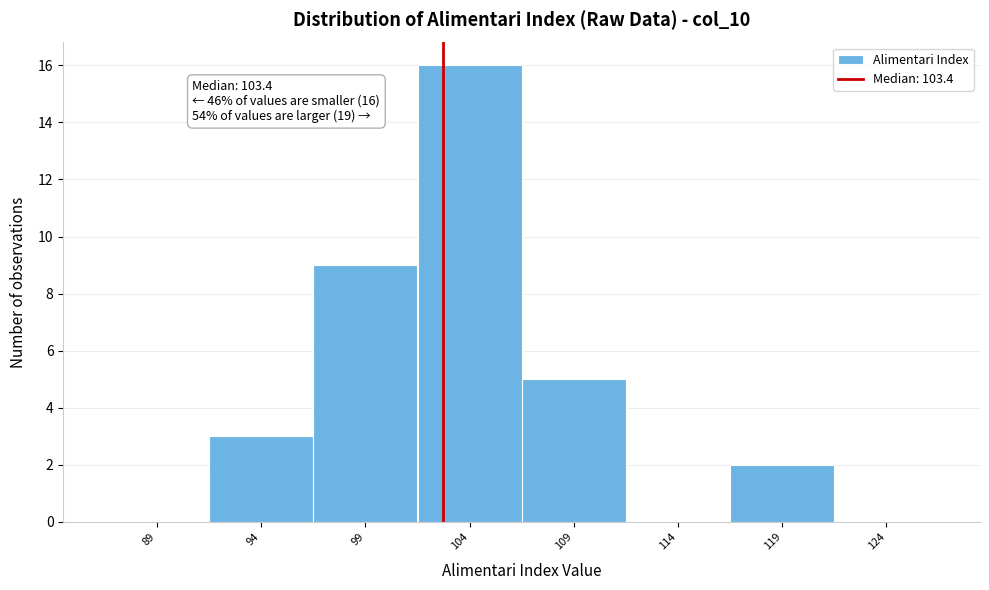

Reading left to right, list all the values displayed in this chart.

89=0	94=3	99=9	104=16	109=5	114=0	119=2	124=0